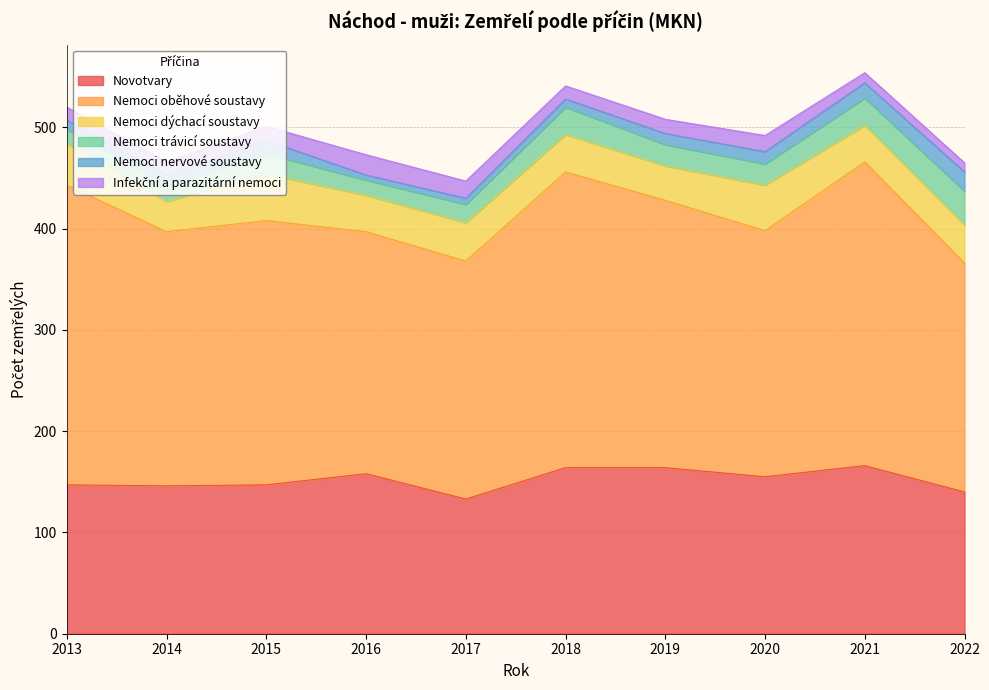

True or false: Nemoci nervové soustavy and Infekční a parazitární nemoci cross at least once.

True